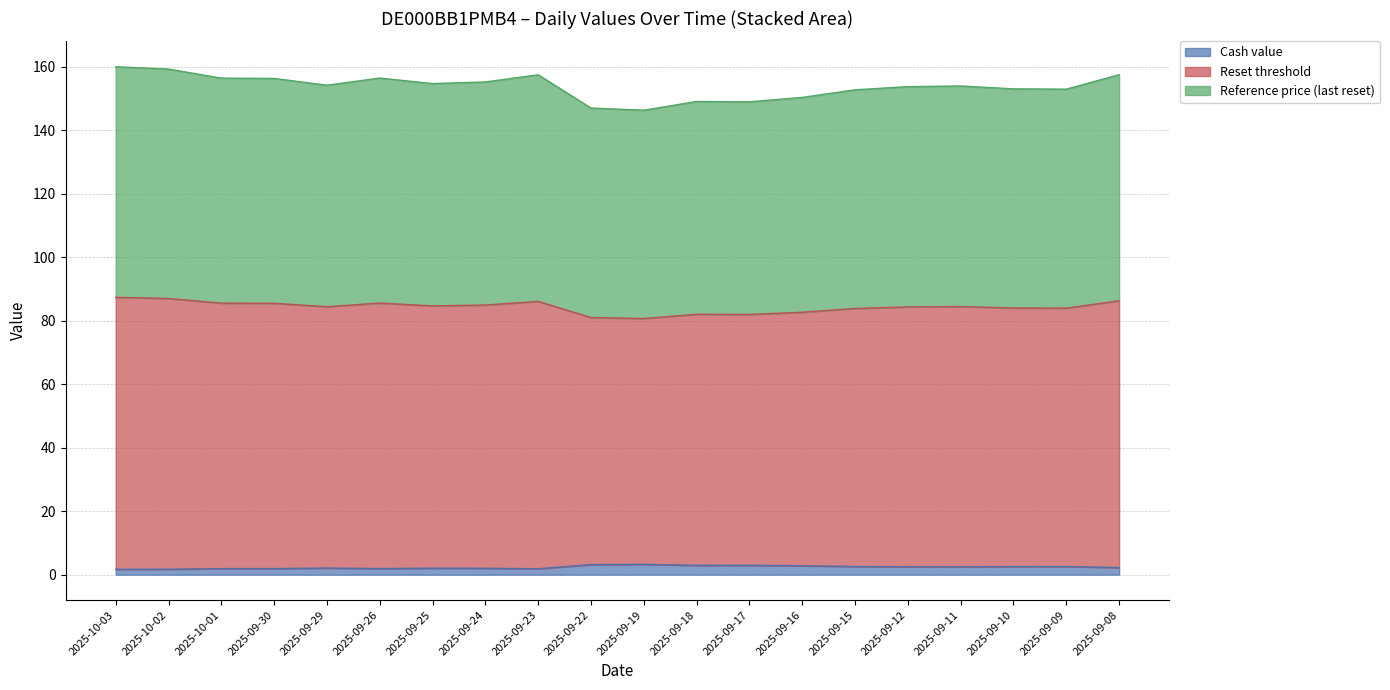

How many interior local peaks does the Reset threshold series have?

4